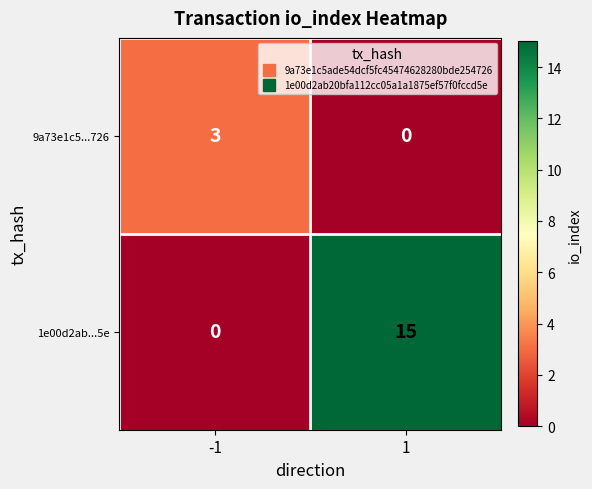

List the series in order of their peak value, lowest first.

9a73e1c5...726, 1e00d2ab...5e